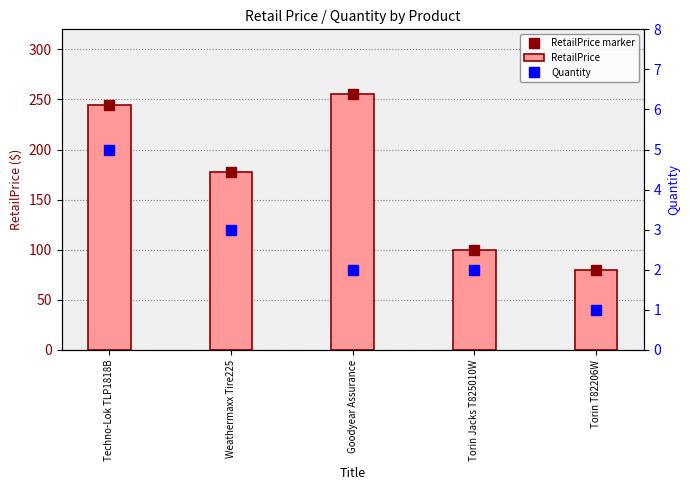

How many values in the RetailPrice series exceed 177?

3